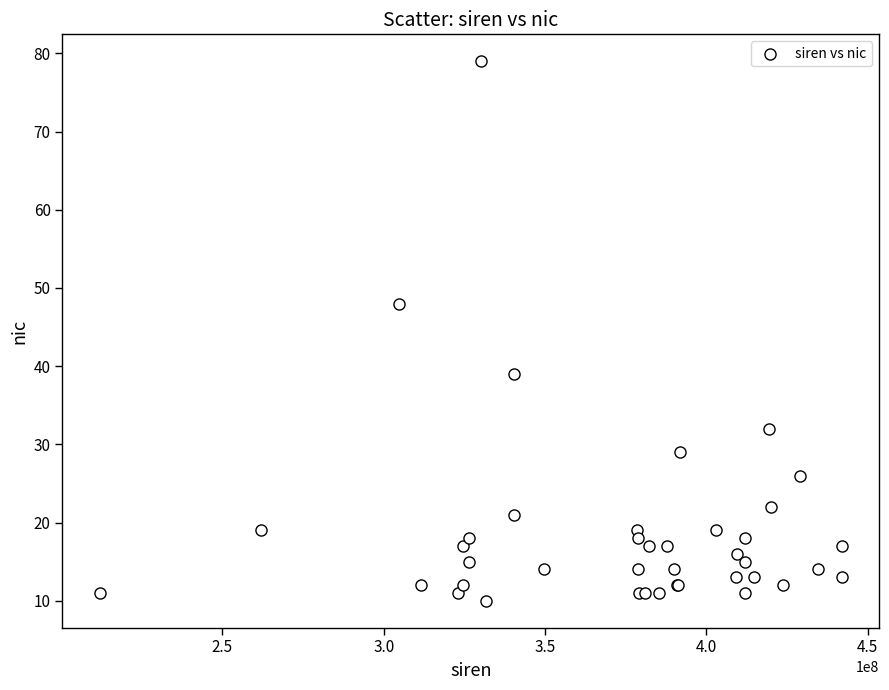

What Y value in the scatter plot is closest to 44?

48